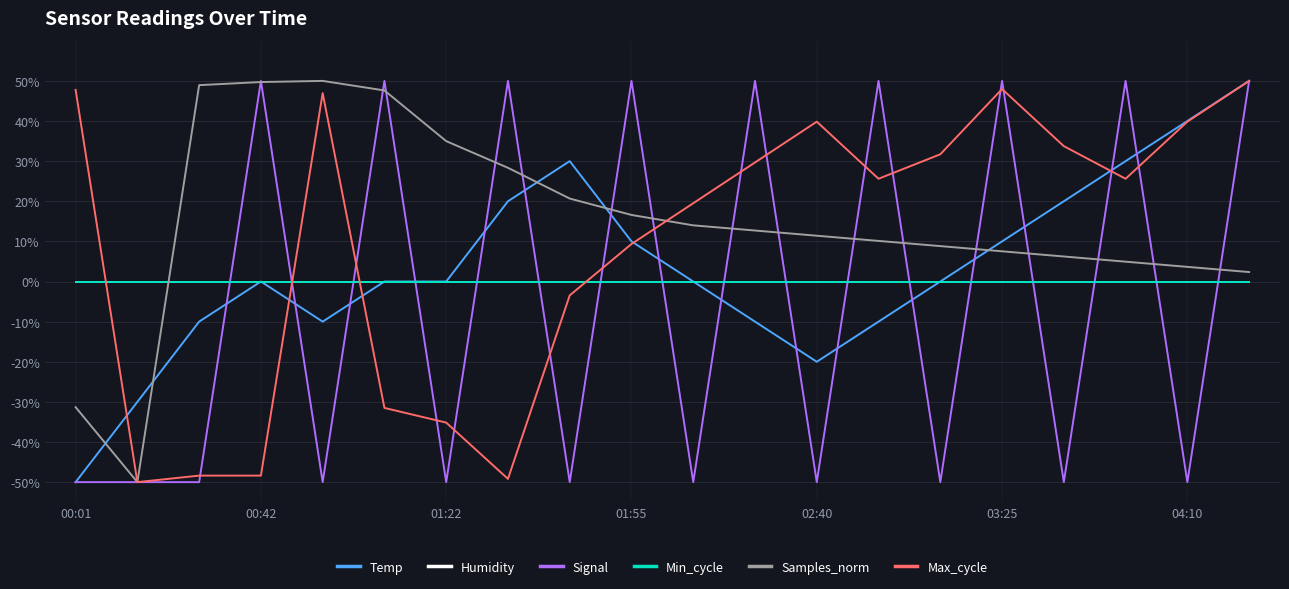

Does the chart have visible grid lines?

Yes